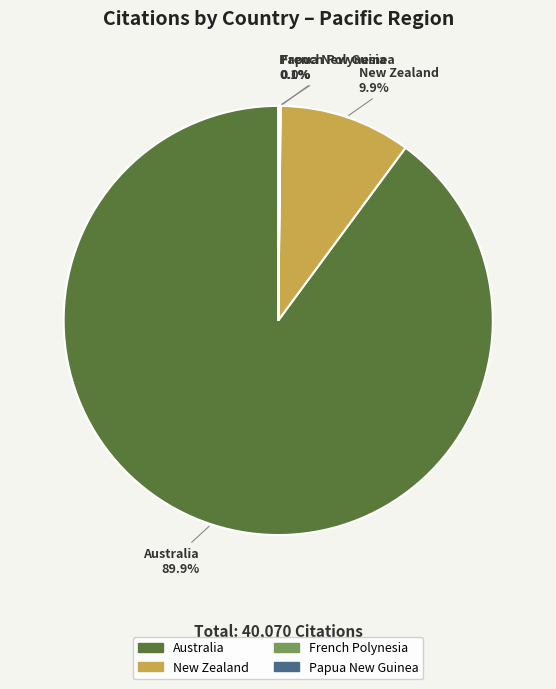

Approximately how many times larger is the value at Australia compared to New Zealand?

9.1